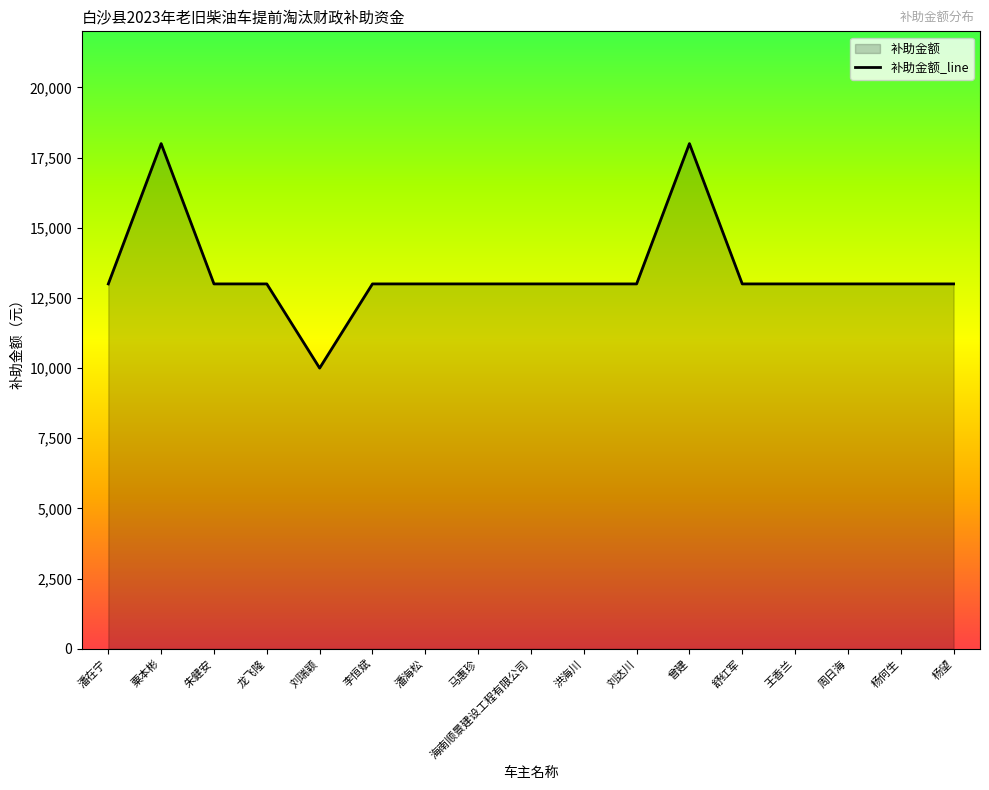

Rank the categories by value from highest to lowest.

粟本彬, 曾建, 潘在宁, 朱健安, 龙飞隆, 李恒斌, 潘海松, 马惠珍, 海南顺景建设工程有限公司, 洪海川, 刘达川, 舒红军, 王香兰, 周日海, 杨何生, 杨望, 刘瑞颖